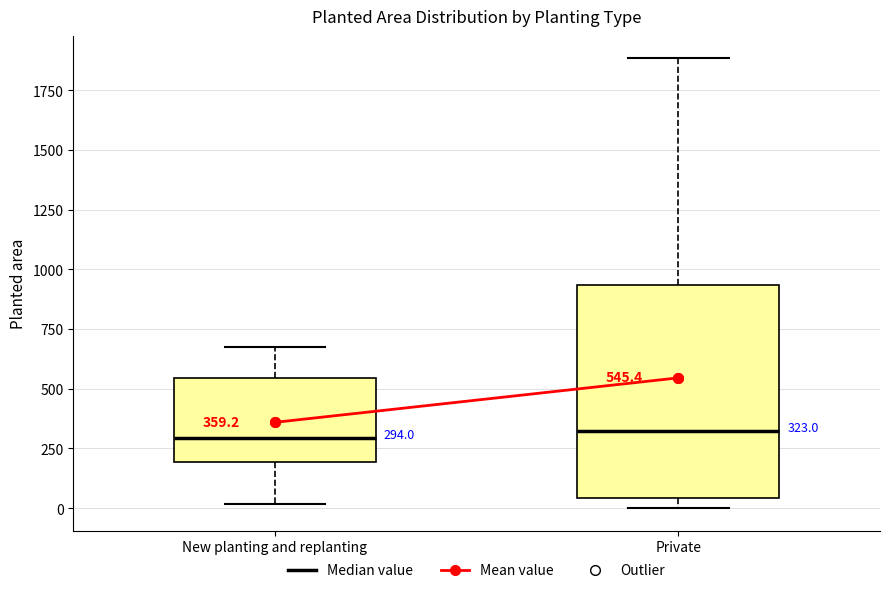

Which box is the tallest, from its lower edge to its upper edge?

Private